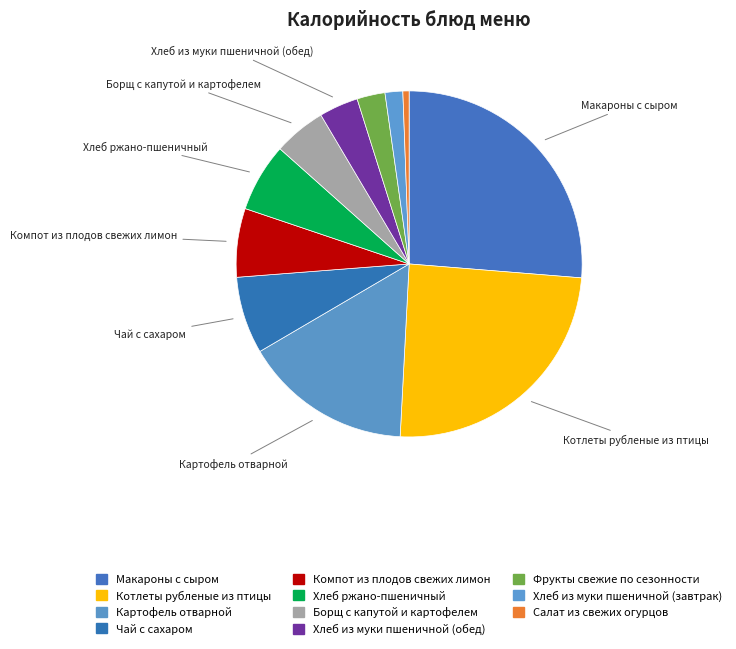

To the nearest percent, what percentage of the pie is Хлеб из муки пшеничной (завтрак)?

2%